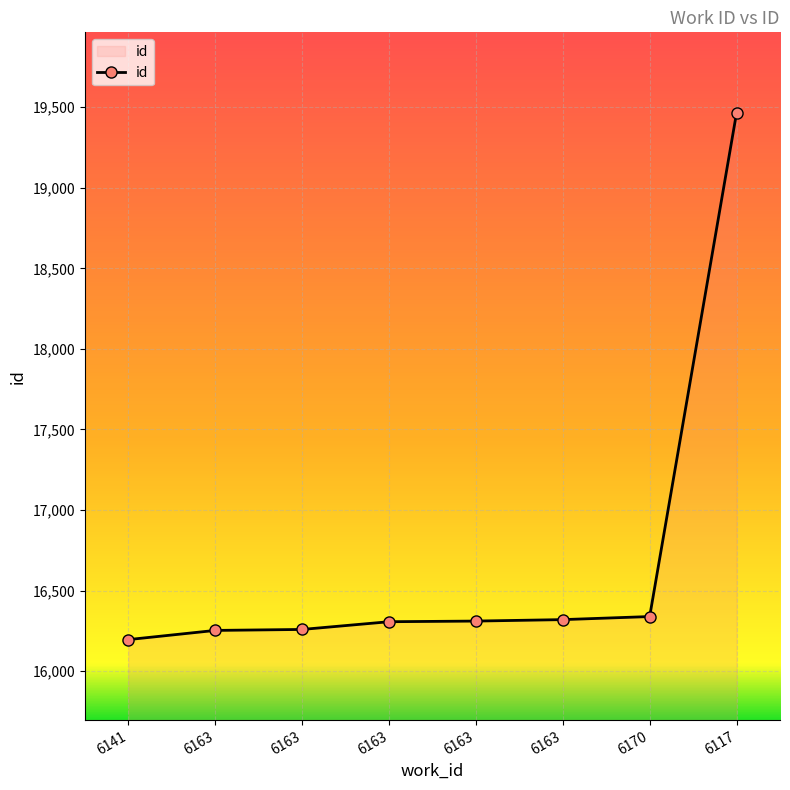

At which label does the data first exceed 16311?

6163